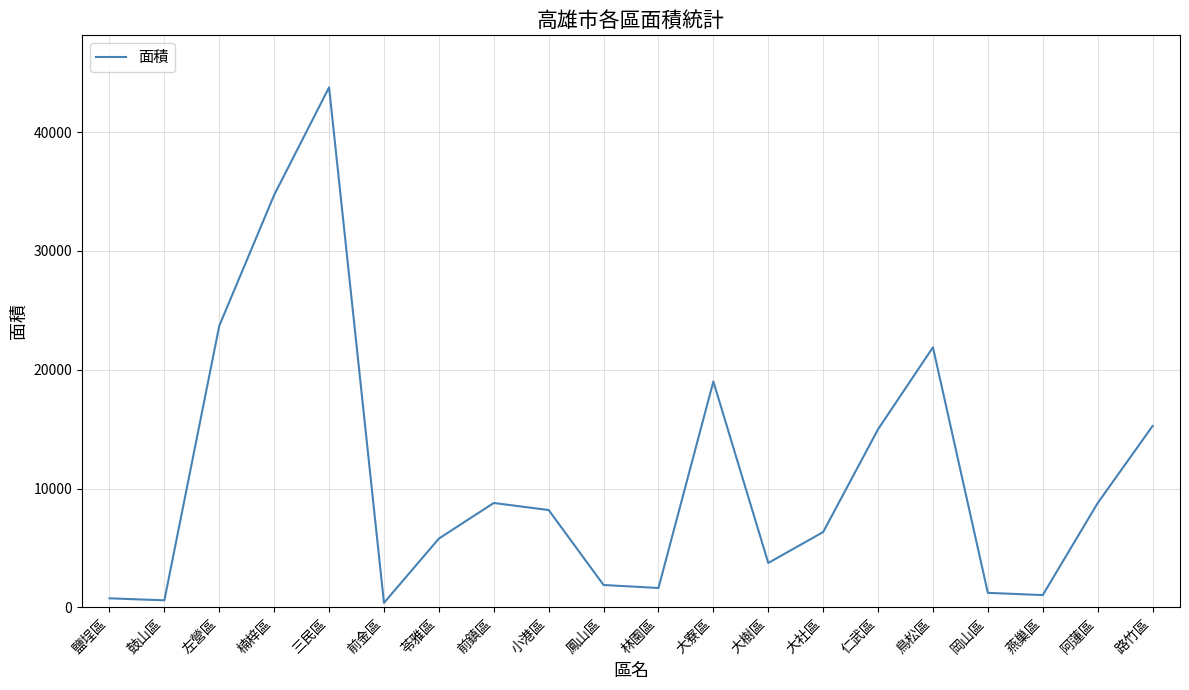

What value does the data have at 仁武區?

14995.8